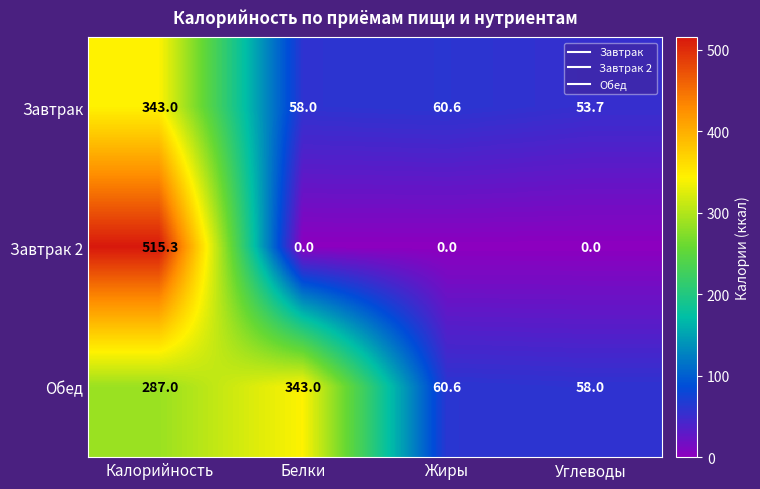

At which category is the sum across all series the highest?

Калорийность